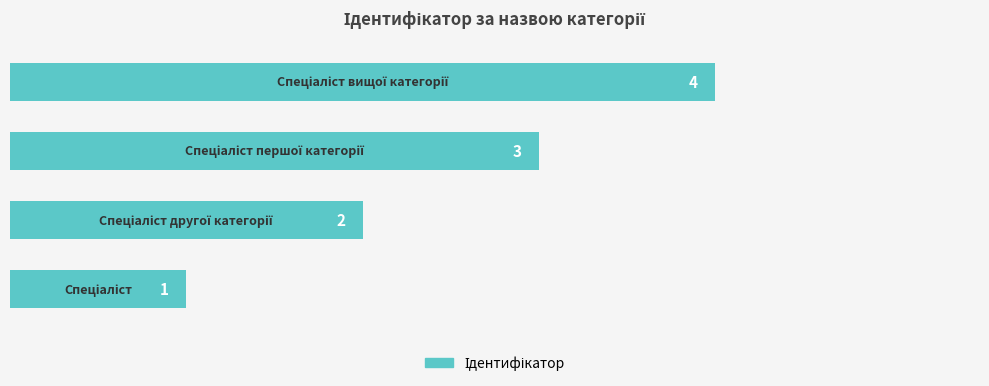

How many values are between 2 and 4?

3